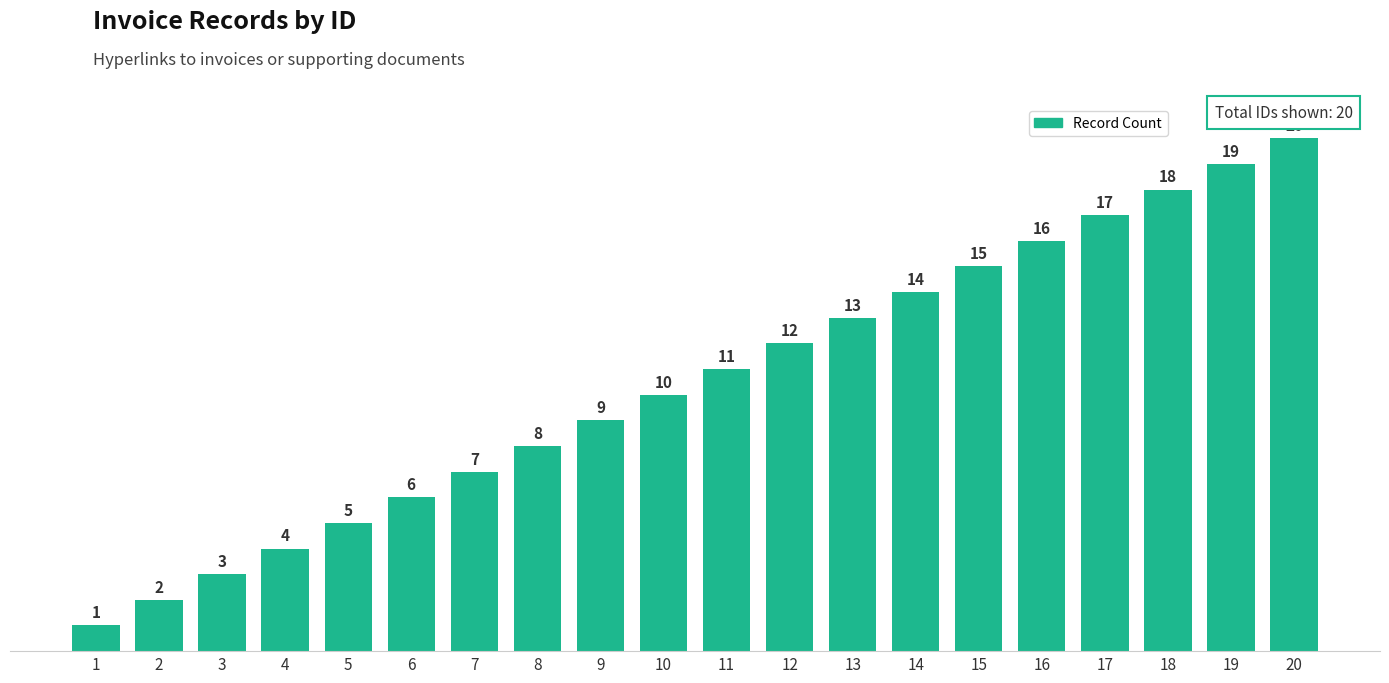

Which label corresponds to the smallest value in the chart?

1